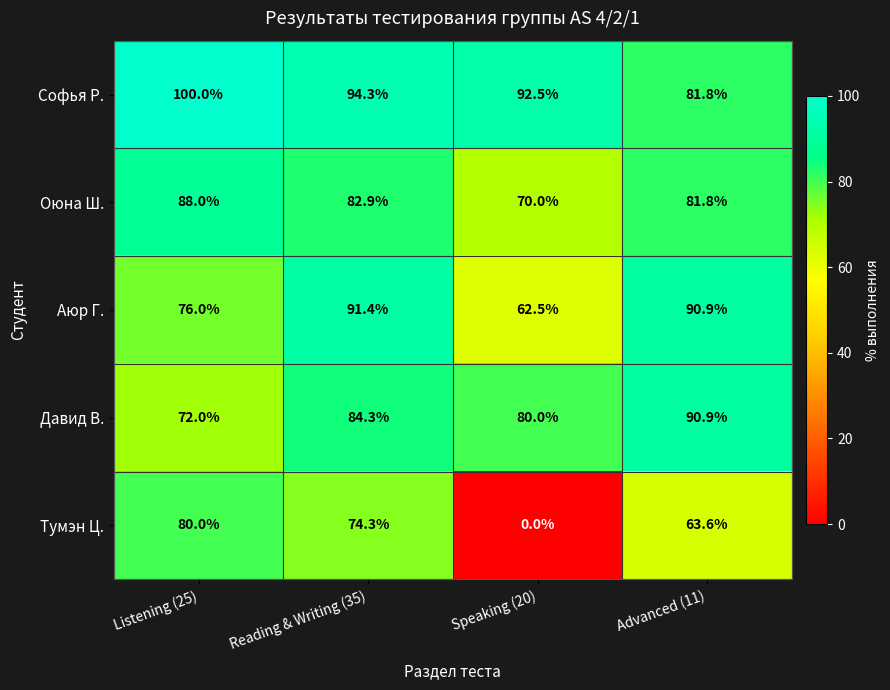

At which label does Аюр Г. reach its peak?

Reading & Writing (35)